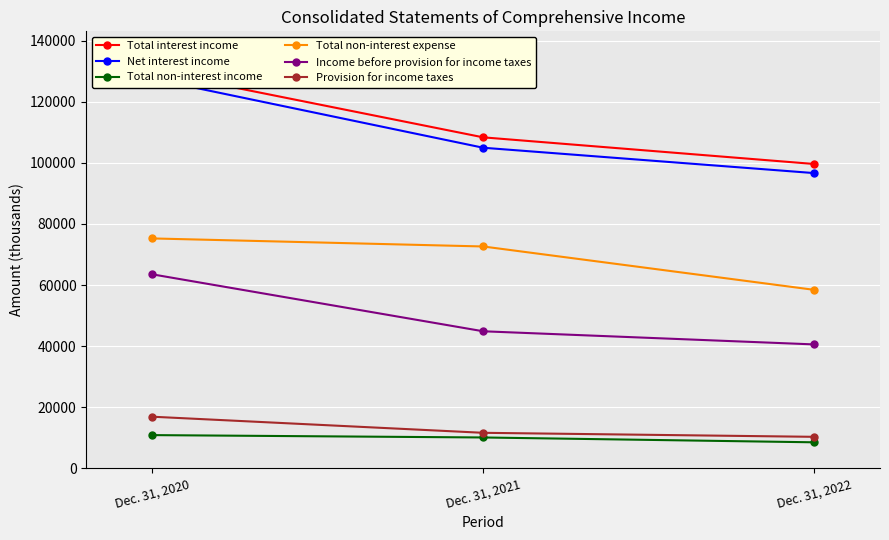

What are all the series names shown in the legend?

Total interest income, Net interest income, Total non-interest income, Total non-interest expense, Income before provision for income taxes, Provision for income taxes